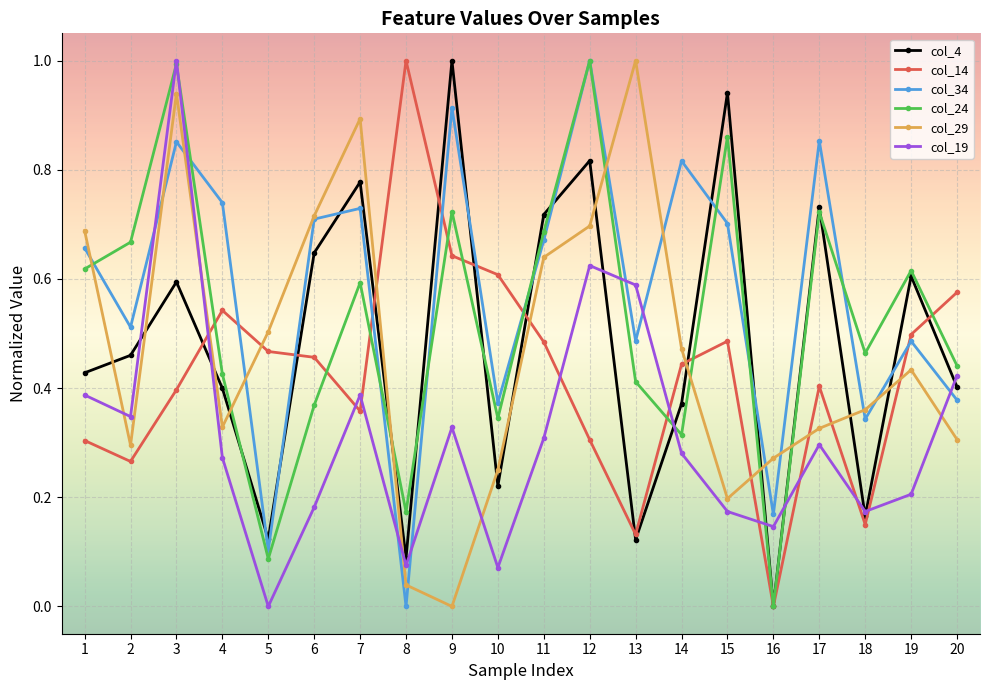

Between 4 and 5, which series saw the biggest shift?

col_34